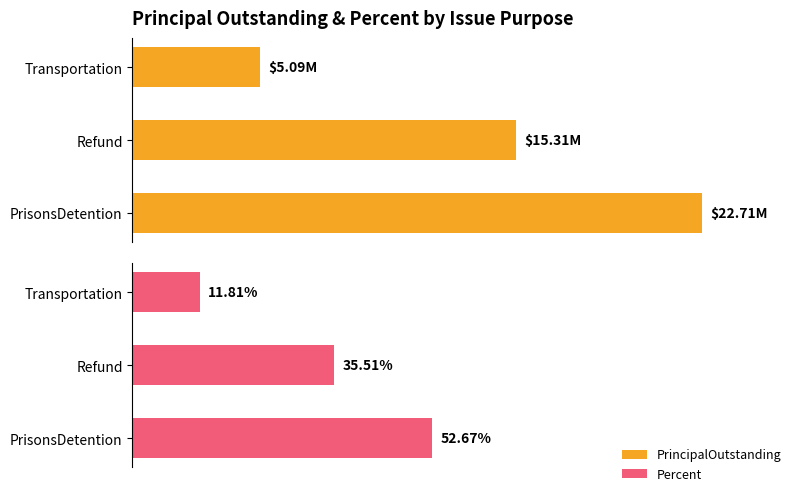

Rank the categories by PrincipalOutstanding value from highest to lowest.

0, 1, 2